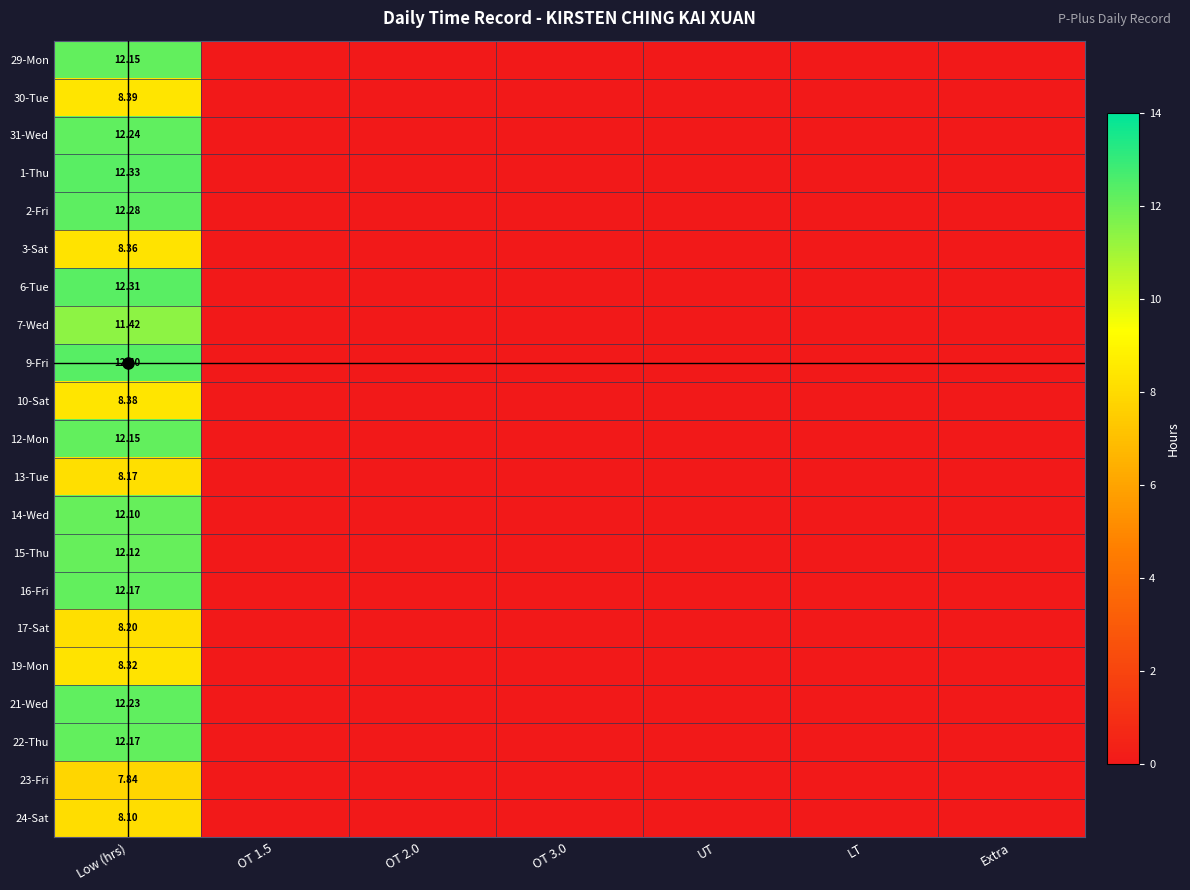

Which has a higher value, OT 1.5 or UT?

OT 1.5